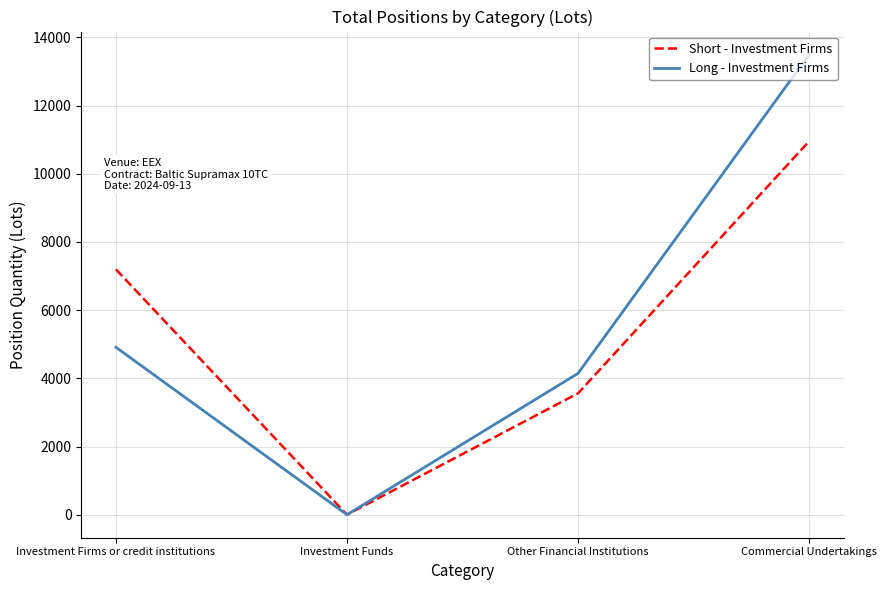

Reading left to right, transcribe all the data shown in this chart.

Short - Investment Firms: 7194.9	0.0	3560.0	10952.6
Long - Investment Firms: 4910.4	0.0	4144.9	13494.1